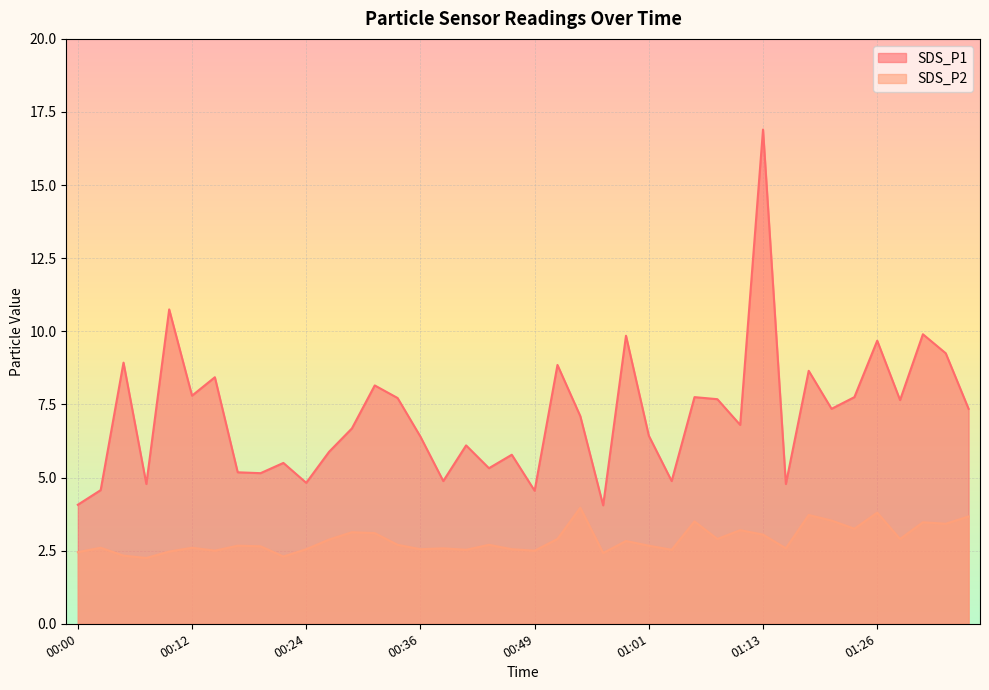

What is the sum of all SDS_P2 values?

114.9